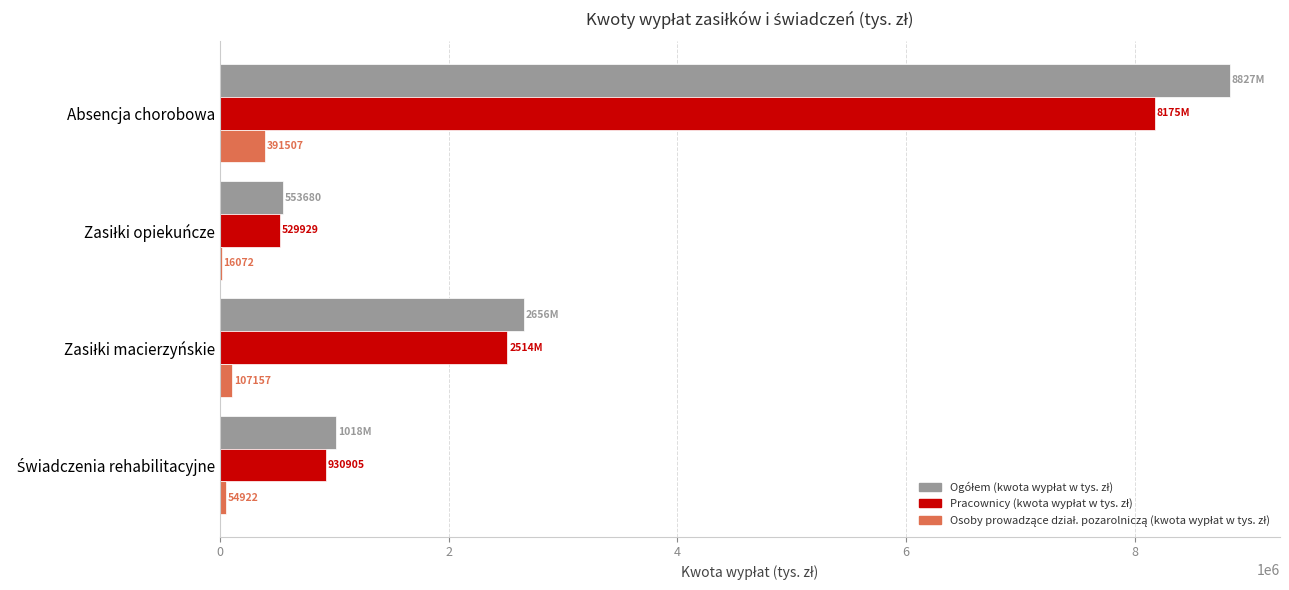

At which category is the sum across all series the highest?

Absencja chorobowa